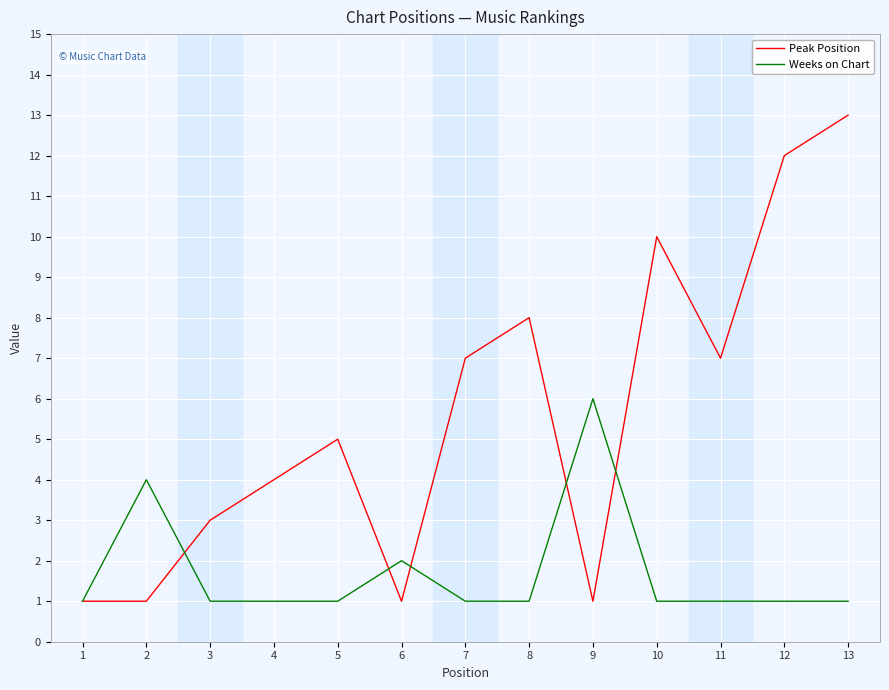

What is the total value across all series at 6?

3